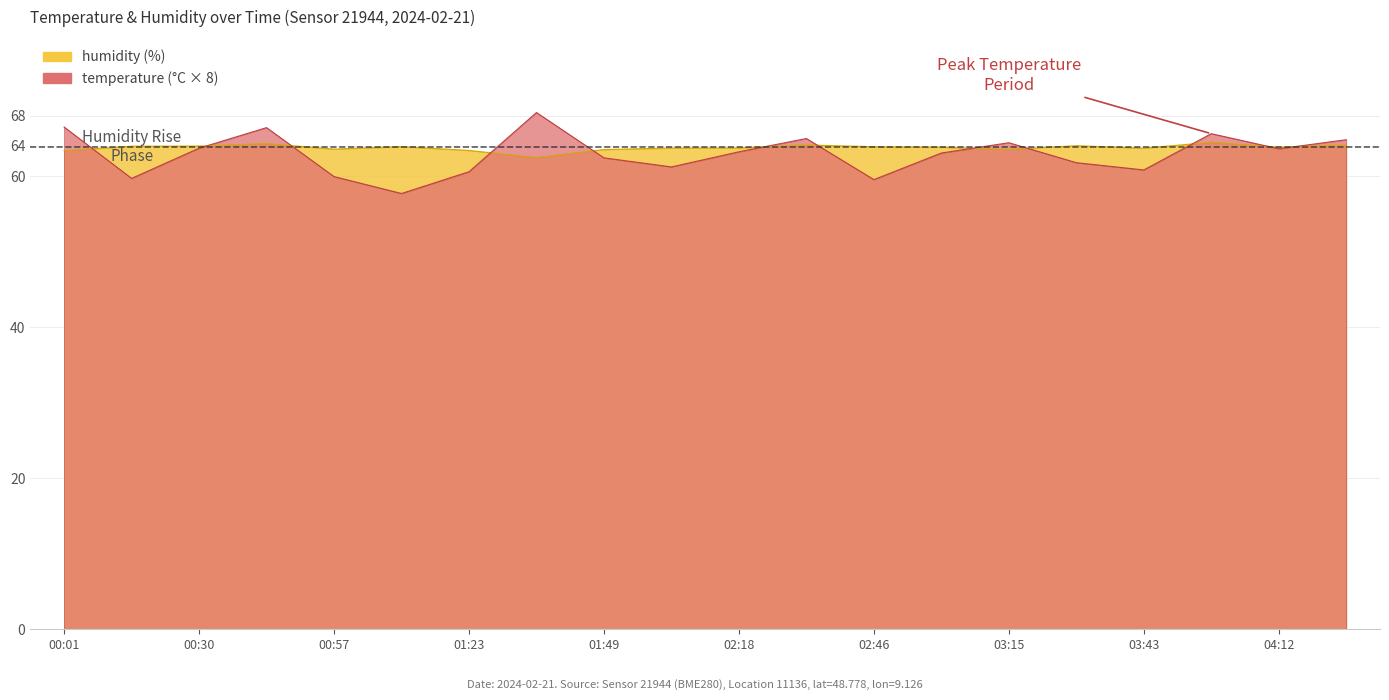

Is it true that temperature equals 26.8 at 00:16?

False